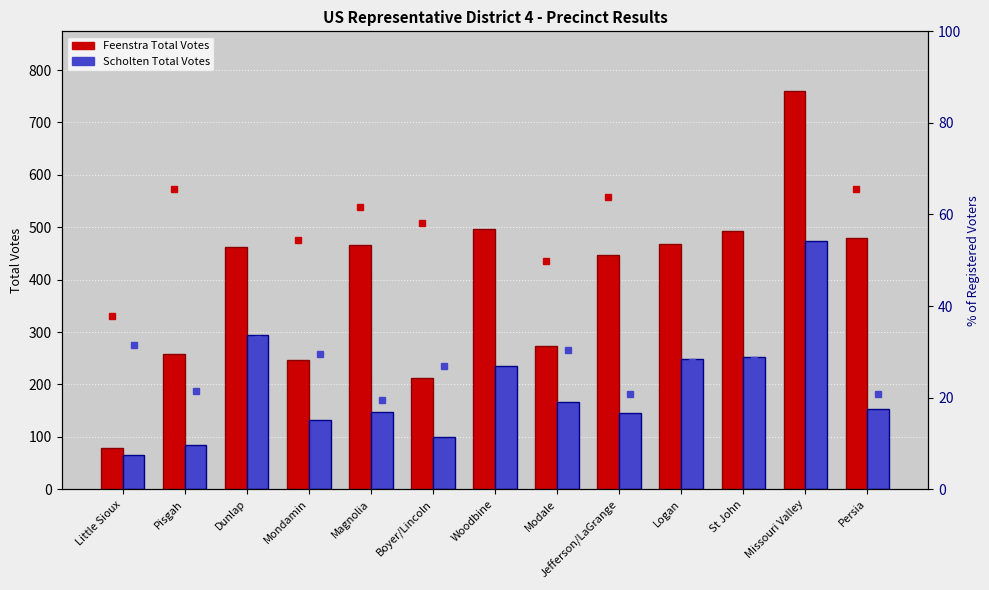

At how many categories does at least one series exceed 473?

4